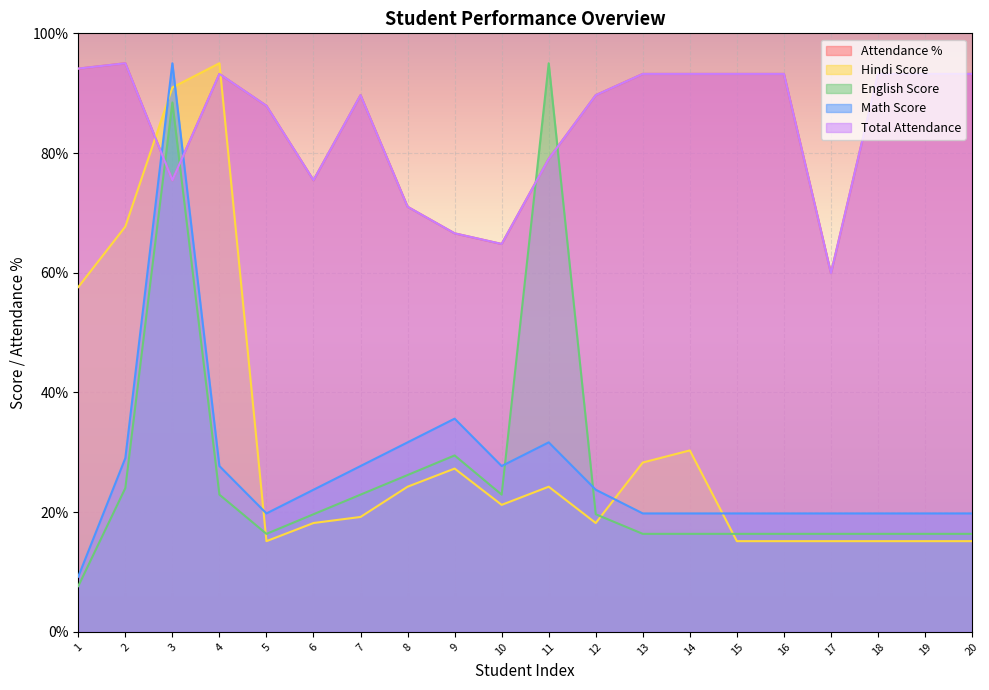

How many lines are shown in the chart?

5